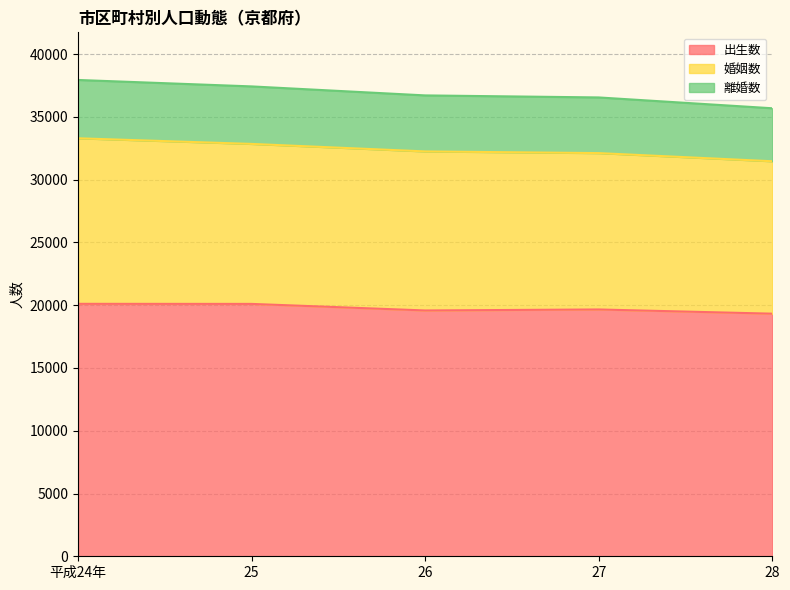

At how many categories does at least one series exceed 35576?

5